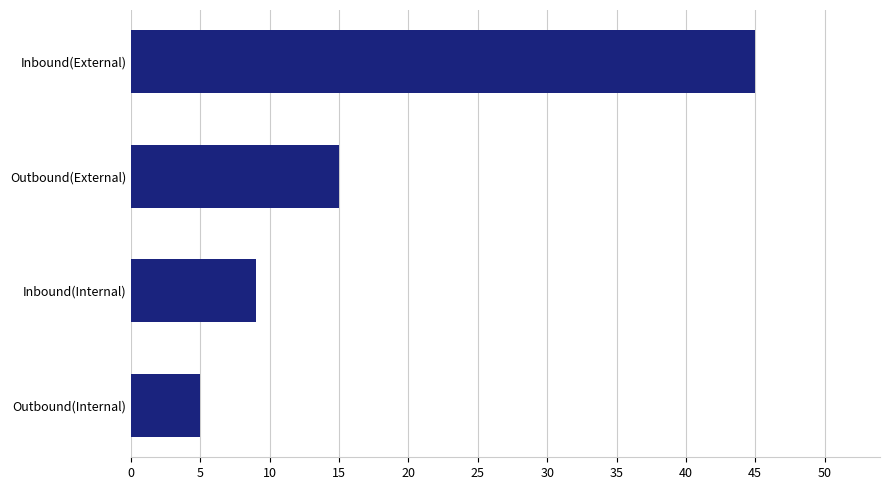

Where is the data nearest to the value 25?

Outbound(External)